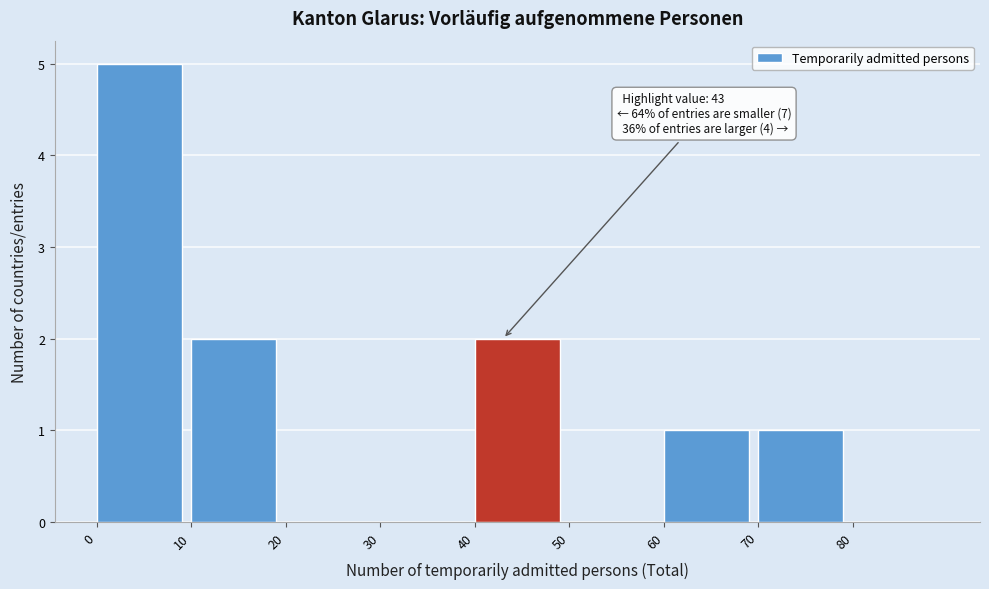

Over which range of the x-axis is the bar tallest?

0 to 10